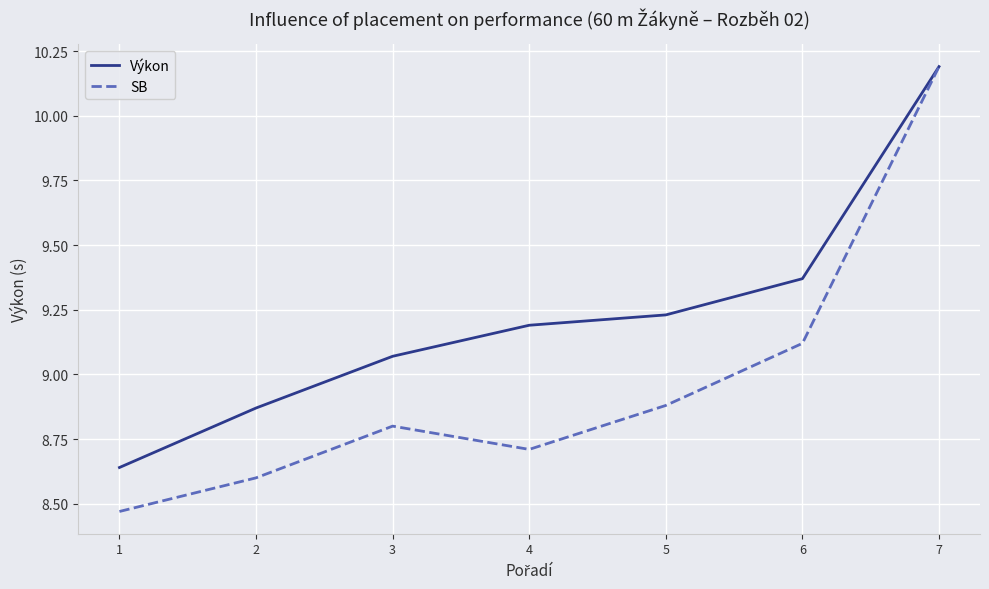

Where does the Výkon series first go above 9?

3